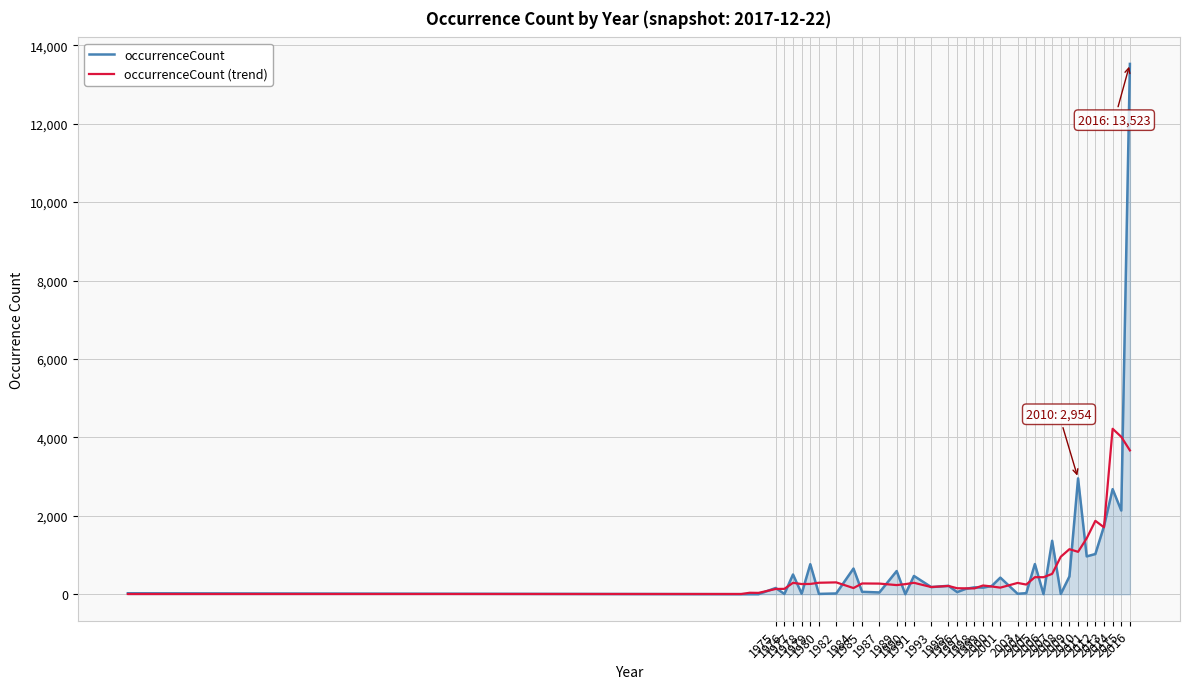

Which series has the largest range (max minus min)?

occurrenceCount